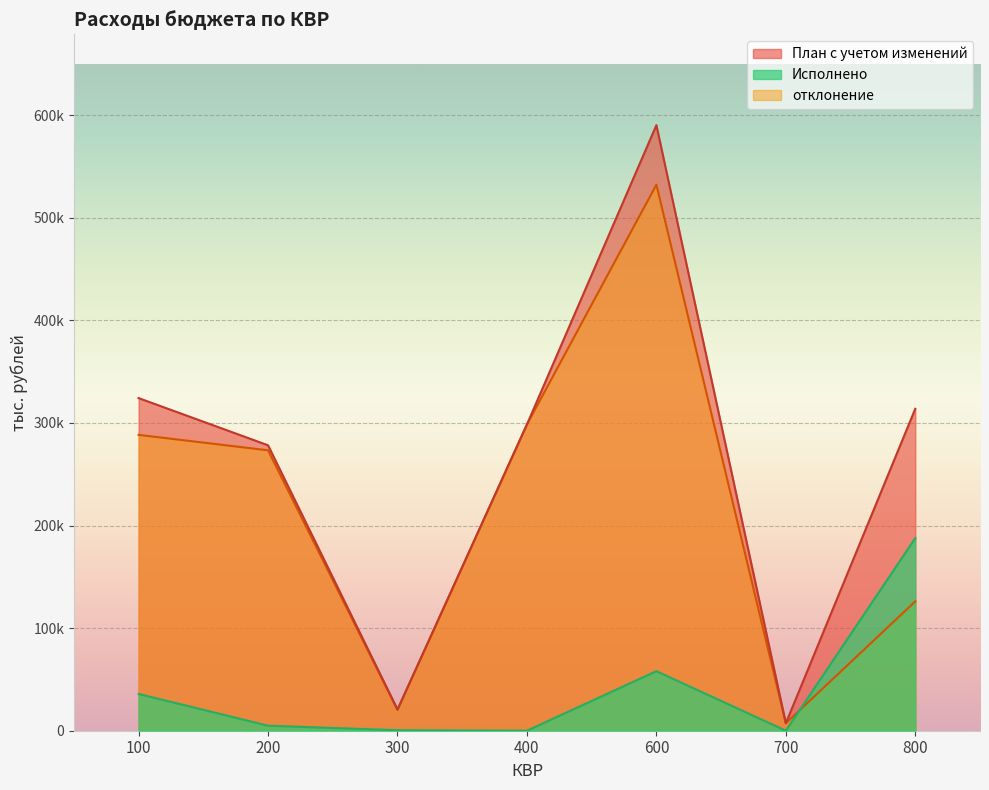

What are all the series names shown in the legend?

План с учетом изменений, Исполнено, отклонение